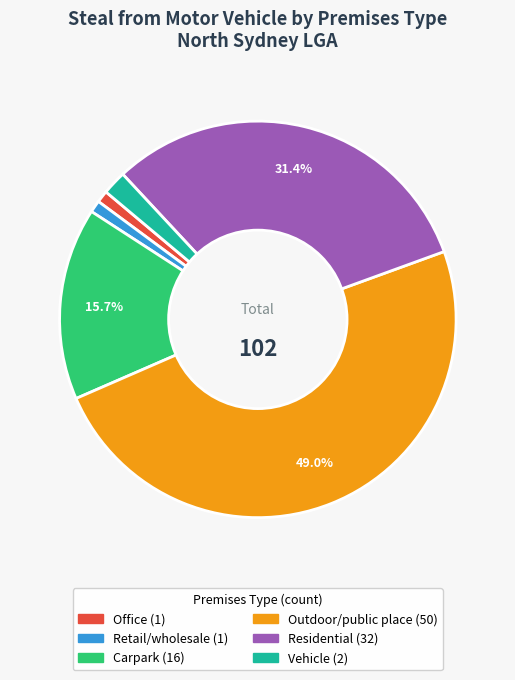

Is there a majority slice in this chart?

No